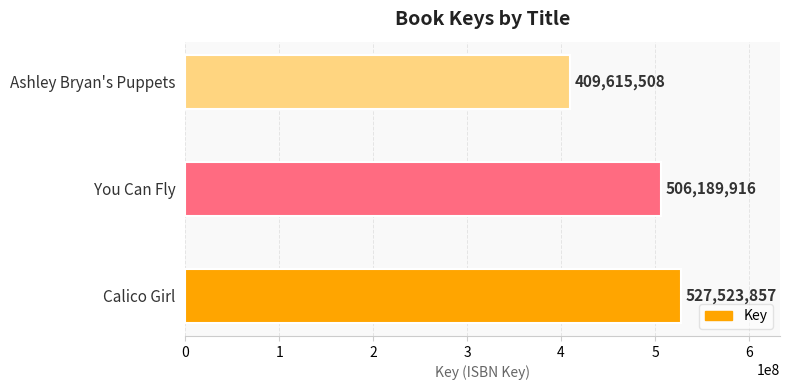

Is it true that the value at Calico Girl is 527523857?

True